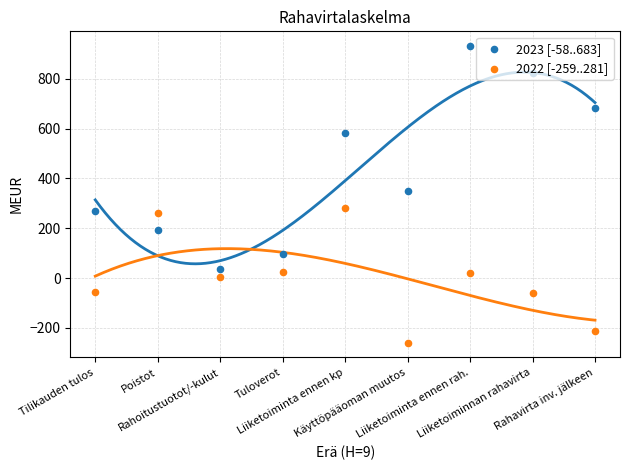

Which series reaches the minimum Y coordinate?

2022 [-259..281]